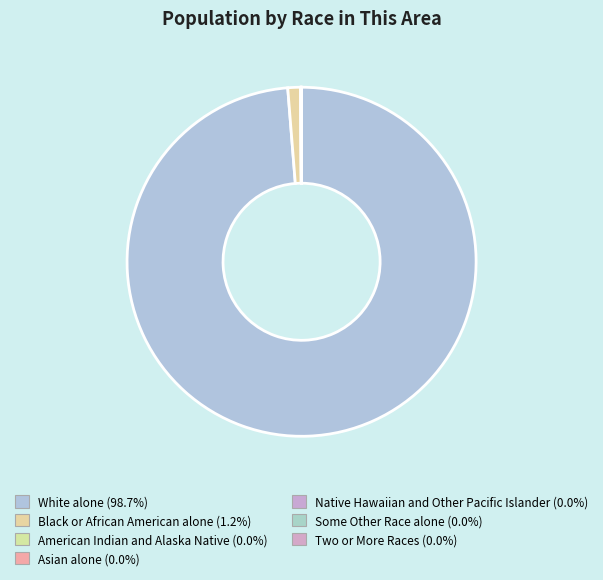

To the nearest percent, what portion does Black or African American alone represent?

1%